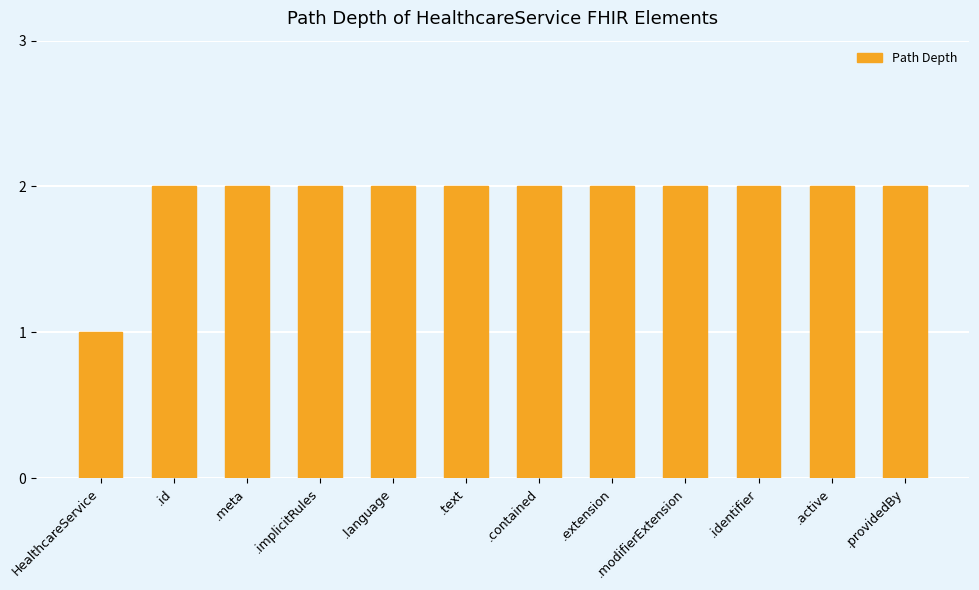

Between .extension and HealthcareService, which is larger?

.extension